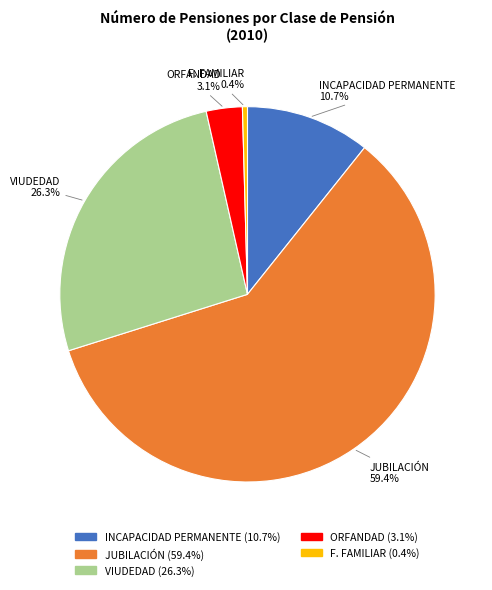

Combined, do VIUDEDAD and INCAPACIDAD PERMANENTE account for over 50%?

No